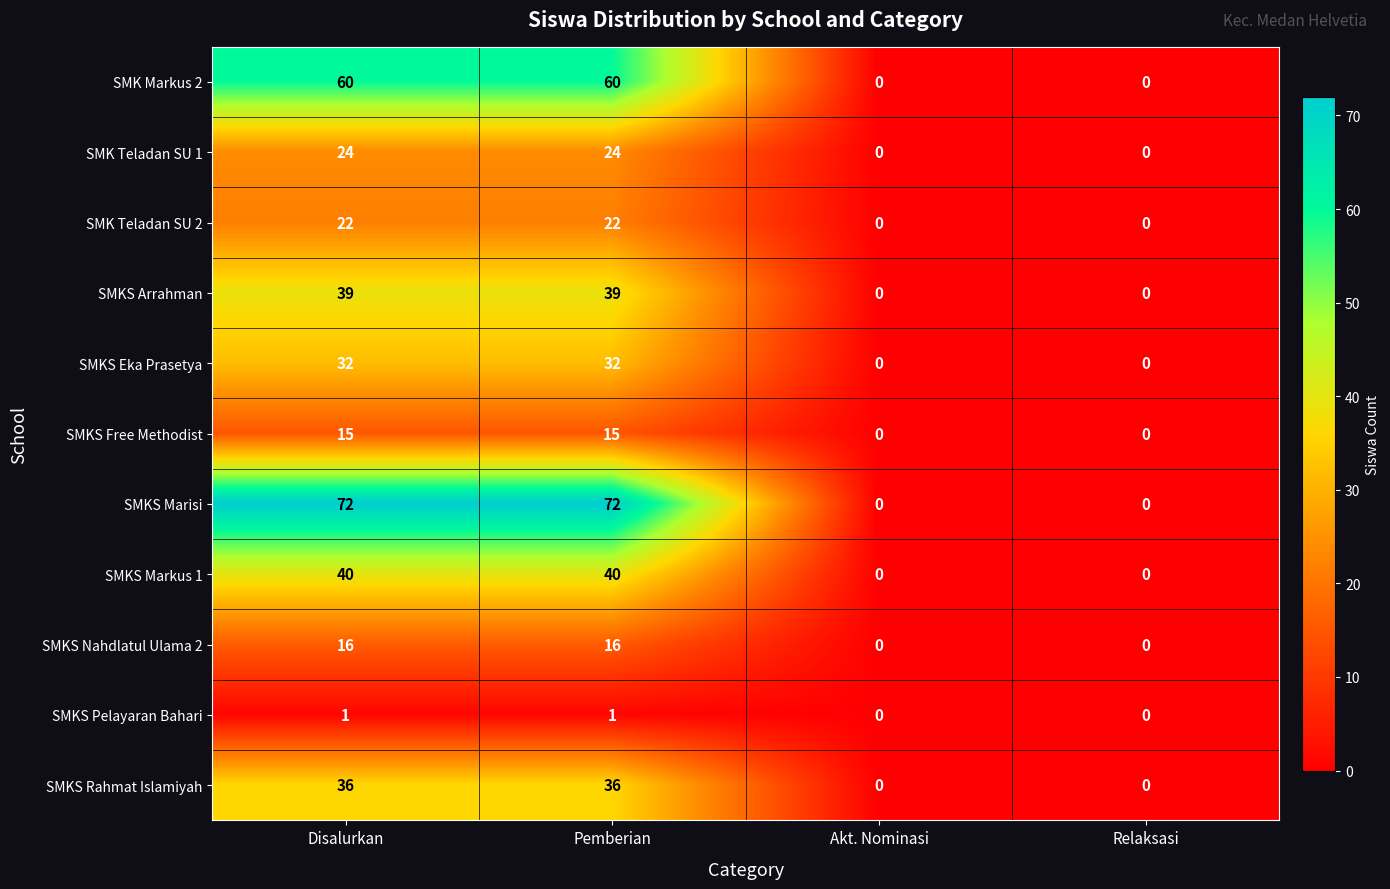

Which series has the largest total across all categories?

SMKS Marisi